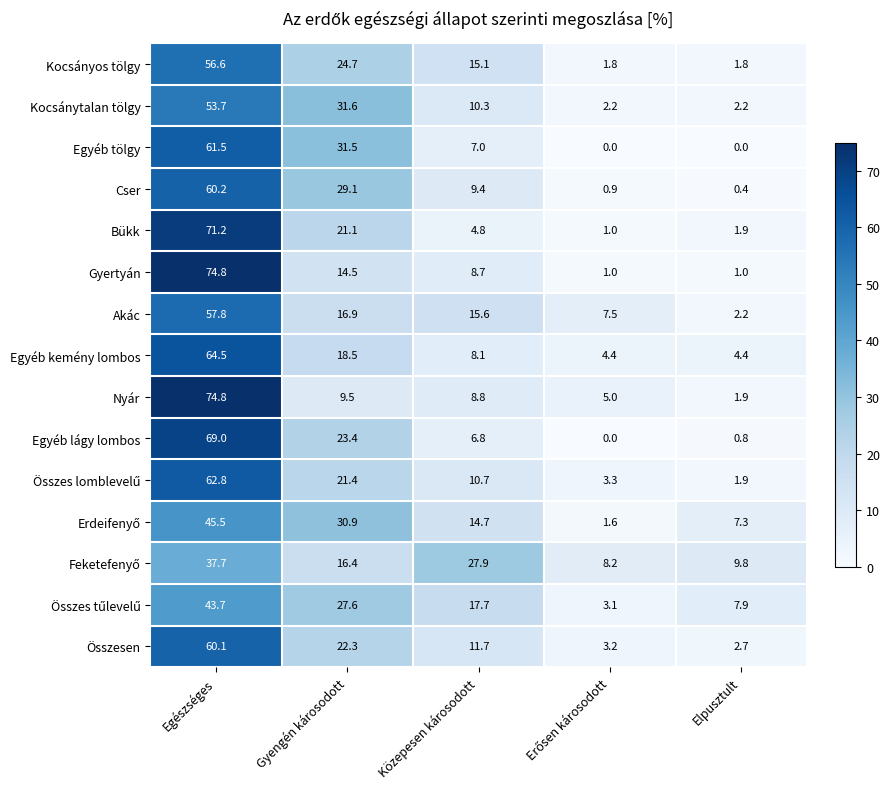

Where is Kocsányos tölgy nearest to the value 29?

Gyengén károsodott